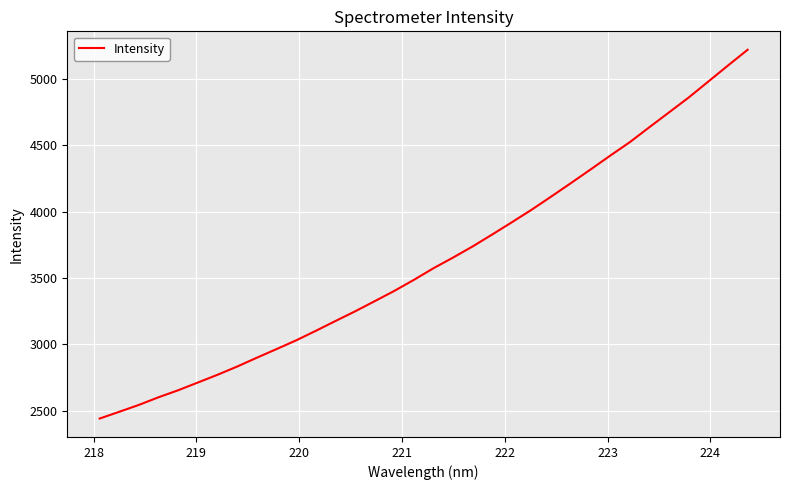

What is the smallest value displayed?

2442.3